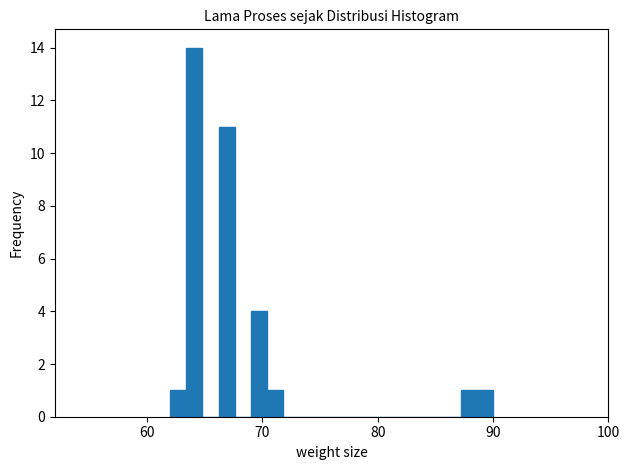

Around what value on the x-axis is the tallest bar? Give the approximate position of its centre, as read against the axis.

64